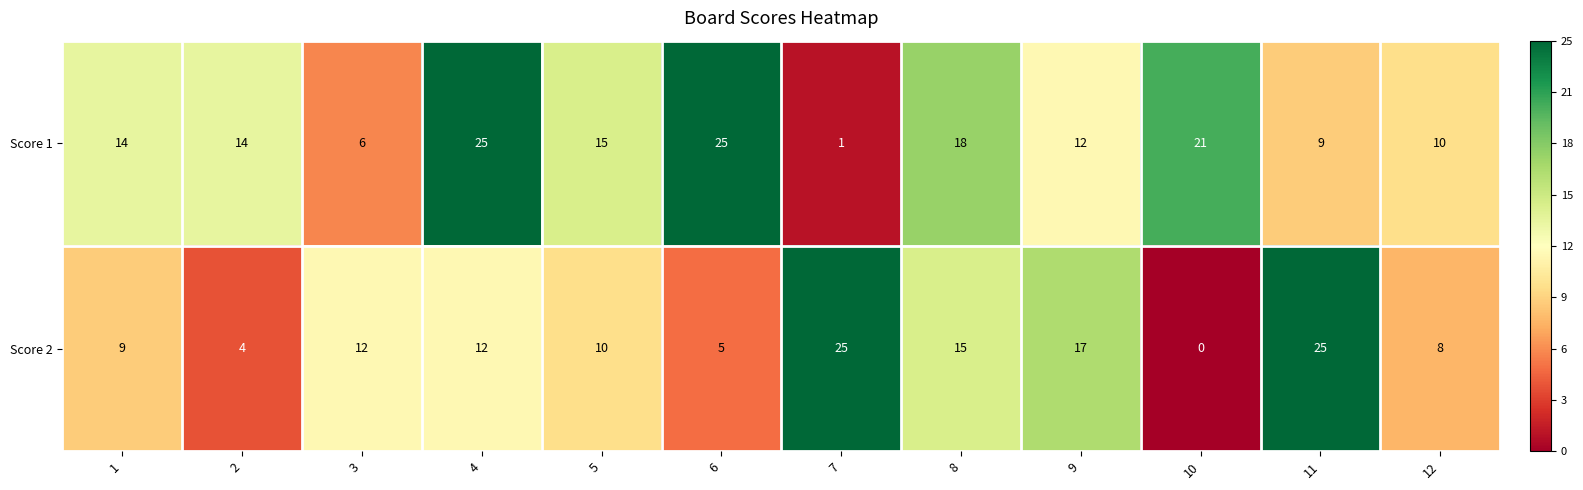

Is it true that Score 2 equals 5 at 12?

False